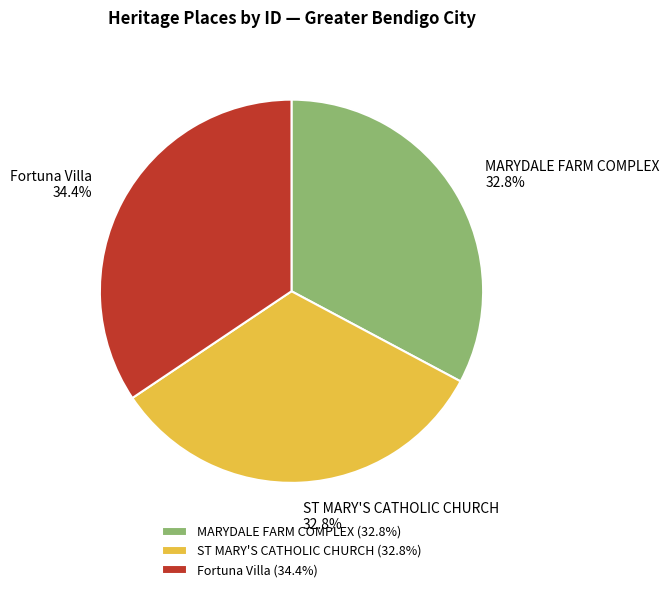

To the nearest percent, what is the combined percentage of ST MARY'S CATHOLIC CHURCH and MARYDALE FARM COMPLEX?

66%